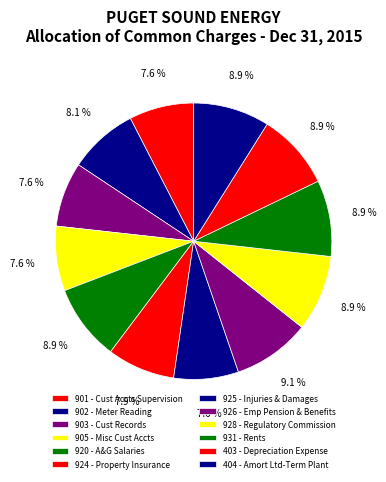

How many slices are in this pie chart?

12